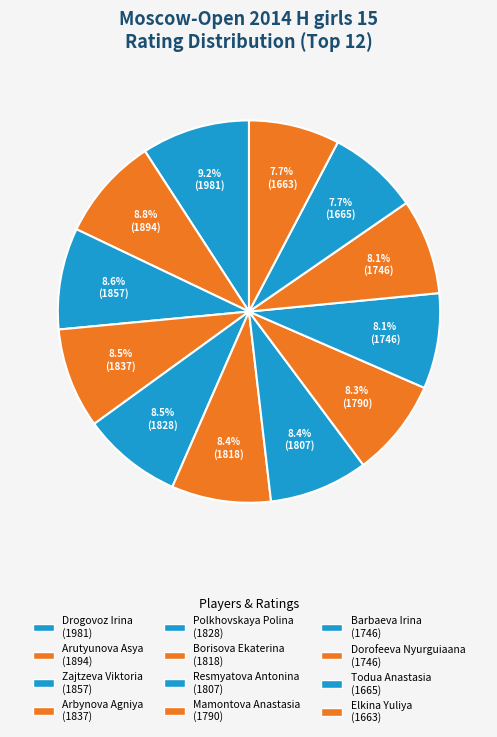

Rank the categories by value from lowest to highest.

Elkina Yuliya, Todua Anastasia, Barbaeva Irina, Dorofeeva Nyurguiaana, Mamontova Anastasia, Resmyatova Antonina, Borisova Ekaterina, Polkhovskaya Polina, Arbynova Agniya, Zajtzeva Viktoria, Arutyunova Asya, Drogovoz Irina